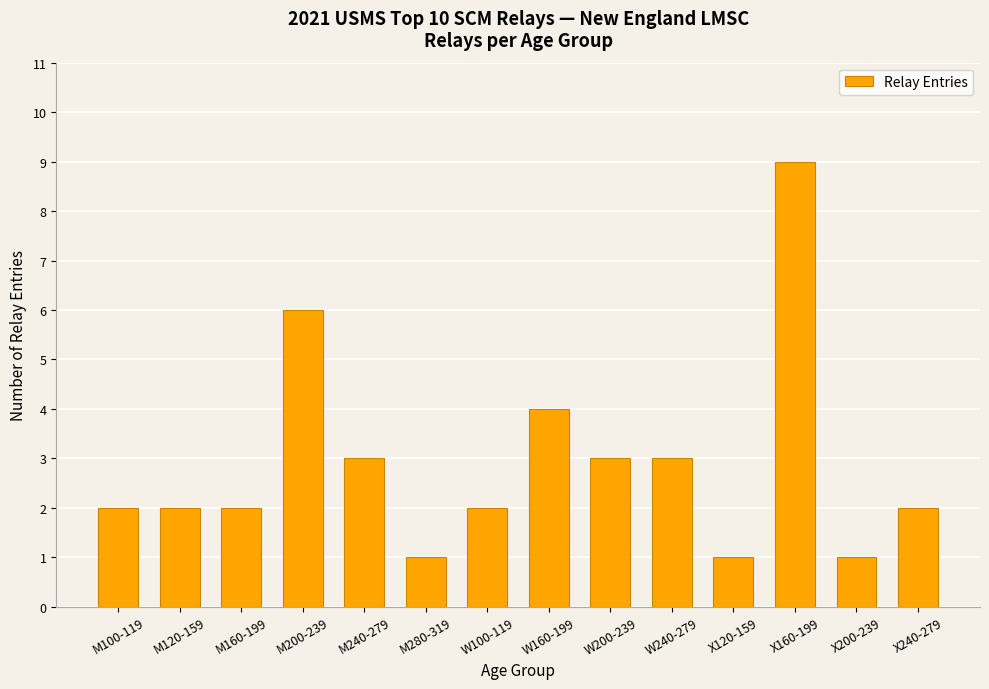

What is the minimum value shown in the chart?

1